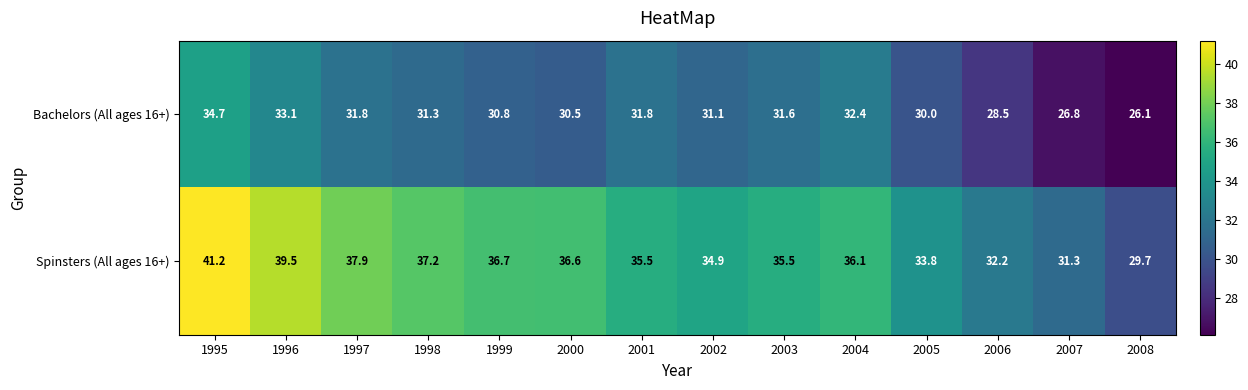

What is the difference between the maximum and minimum values in the Spinsters (All ages 16+) series?

11.5